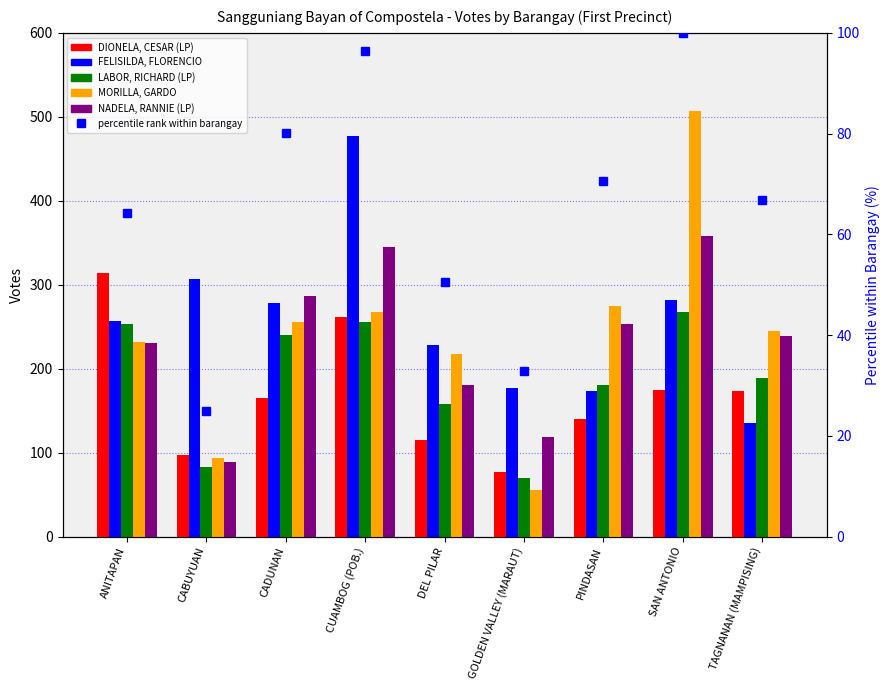

At which category is the sum across all series the highest?

CUAMBOG (POB.)